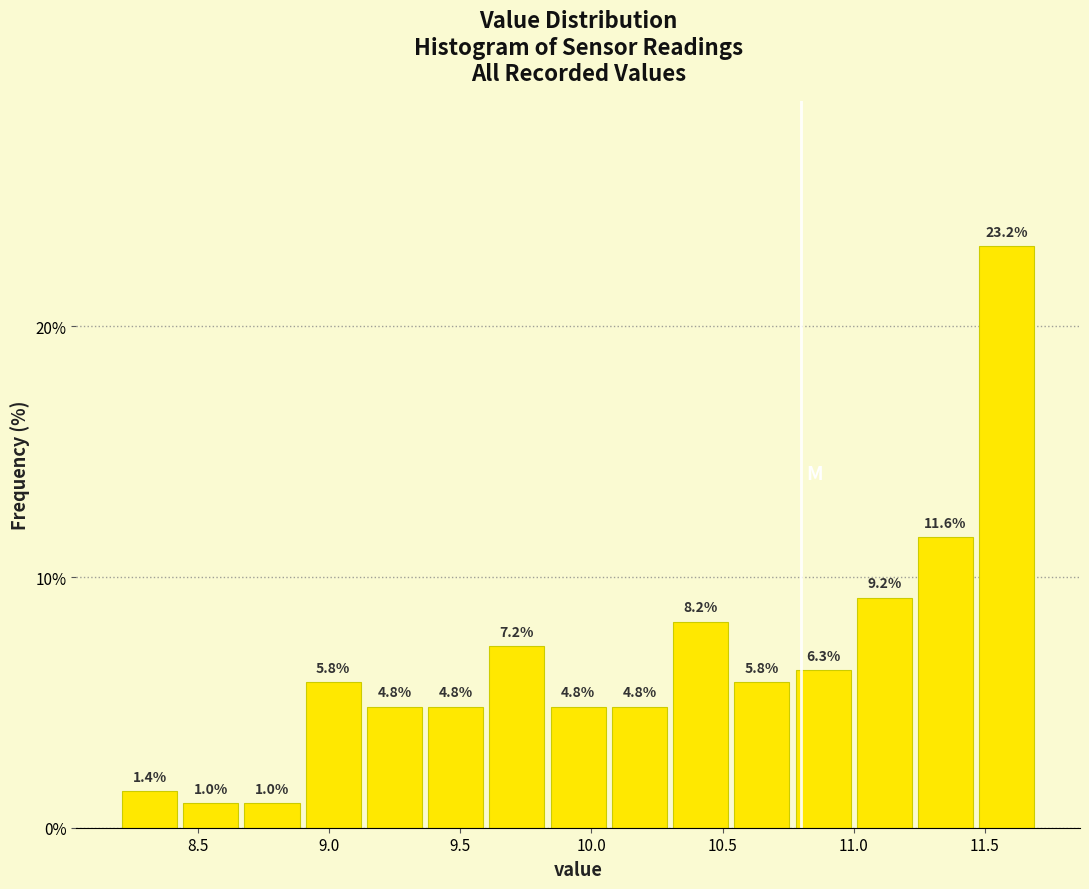

Reading left to right, transcribe this chart: for each bar, give the range it covers on the x-axis and its height. The bar edges are not printed on the chart, so give them approximately, as read against the axis.

8.20 to 8.45: 1.4
8.45 to 8.65: 1.0
8.65 to 8.90: 1.0
8.90 to 9.15: 5.8
9.15 to 9.35: 4.8
9.35 to 9.60: 4.8
9.60 to 9.85: 7.2
9.85 to 10.05: 4.8
10.05 to 10.30: 4.8
10.30 to 10.55: 8.2
10.55 to 10.75: 5.8
10.75 to 11.00: 6.3
11.00 to 11.25: 9.2
11.25 to 11.45: 11.6
11.45 to 11.70: 23.2